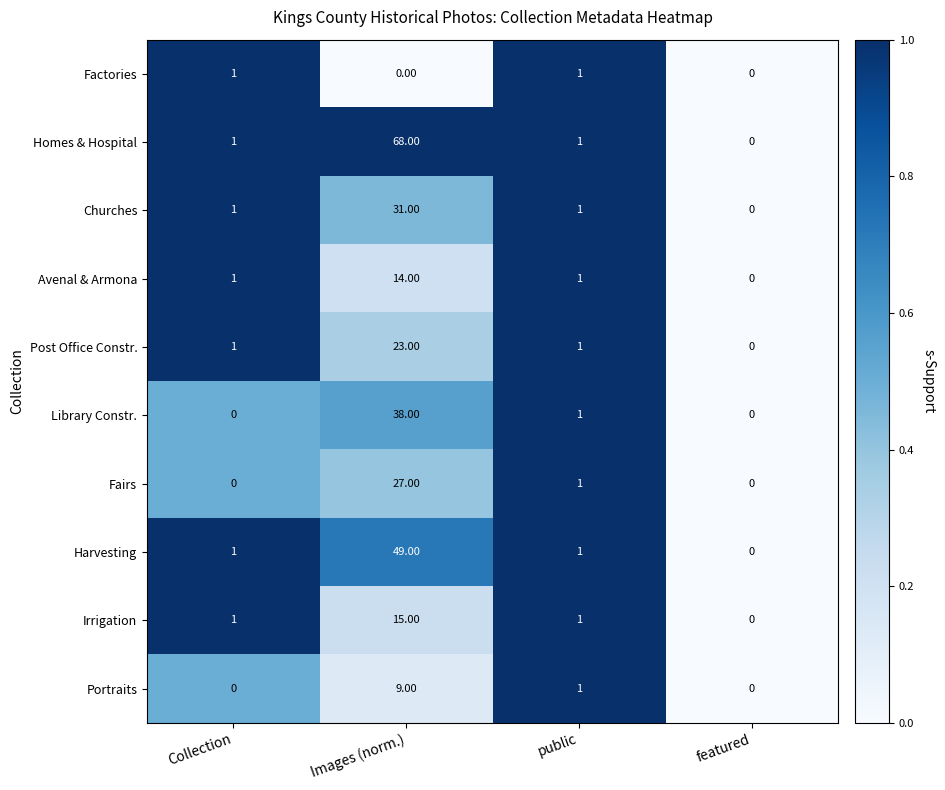

How many distinct data groups are displayed?

10